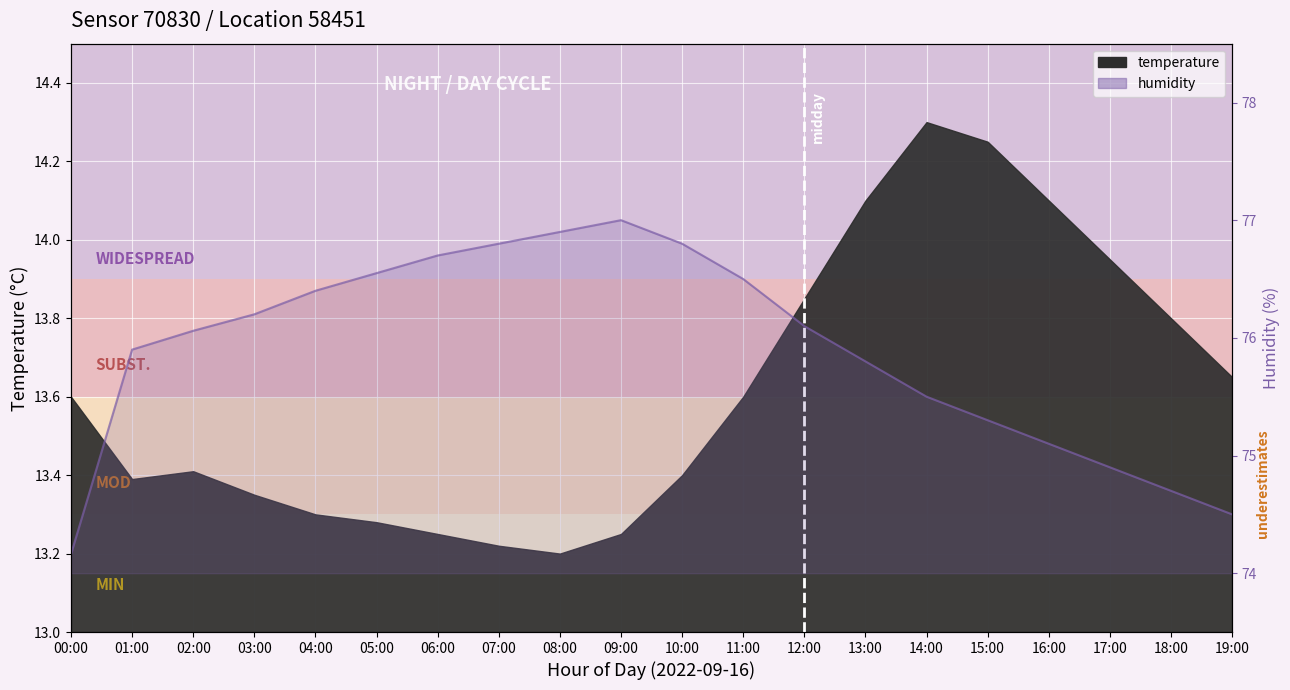

Is it true that the value at 16:00 is 114.6?

False